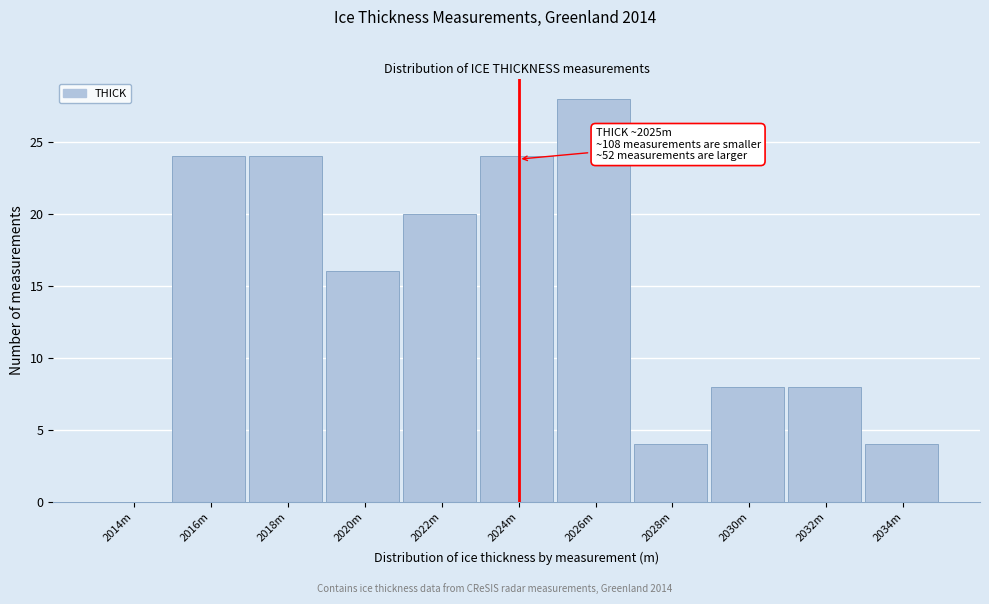

Reading right to left, extract all data points from this chart.

2034m=4	2032m=8	2030m=8	2028m=4	2026m=28	2024m=24	2022m=20	2020m=16	2018m=24	2016m=24	2014m=0